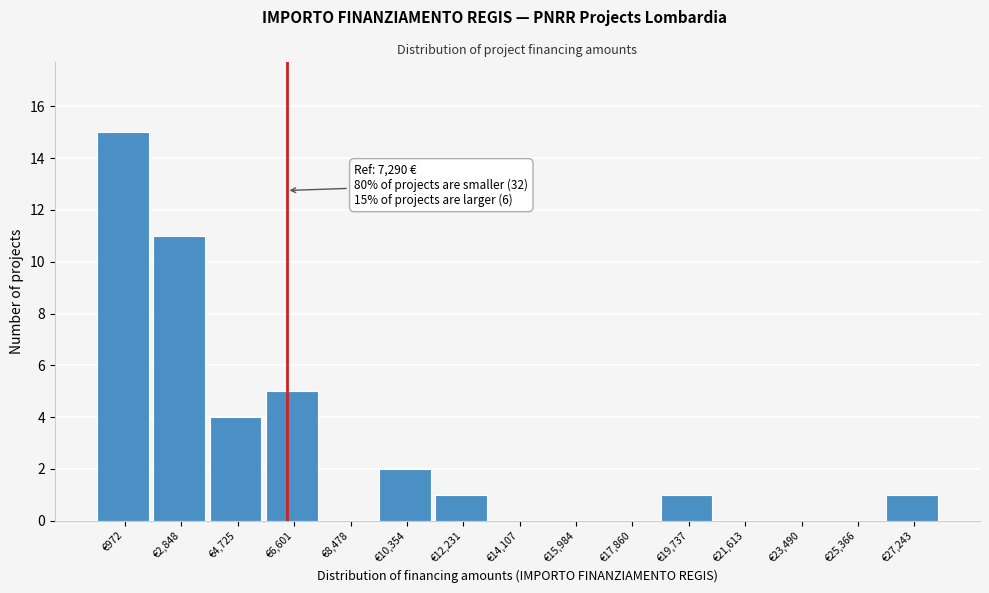

Reading left to right, what are all the values shown in this chart?

€972=15	€2,848=11	€4,725=4	€6,601=5	€8,478=0	€10,354=2	€12,231=1	€14,107=0	€15,984=0	€17,860=0	€19,737=1	€21,613=0	€23,490=0	€25,366=0	€27,243=1